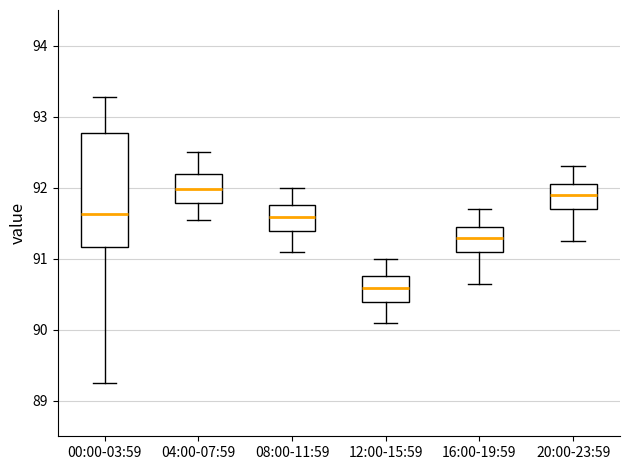

Reading left to right, read every box against the y-axis: the position of its median line, the range the box covers, and the ends of its whiskers. The values are not printed on the chart, so give them approximately, as read against the axis.

00:00-03:59: median 91.6, box 91.2 to 92.8, whiskers 89.3 to 93.3
04:00-07:59: median 92.0, box 91.8 to 92.2, whiskers 91.6 to 92.5
08:00-11:59: median 91.6, box 91.4 to 91.8, whiskers 91.1 to 92.0
12:00-15:59: median 90.6, box 90.4 to 90.8, whiskers 90.1 to 91.0
16:00-19:59: median 91.3, box 91.1 to 91.5, whiskers 90.7 to 91.7
20:00-23:59: median 91.9, box 91.7 to 92.1, whiskers 91.3 to 92.3